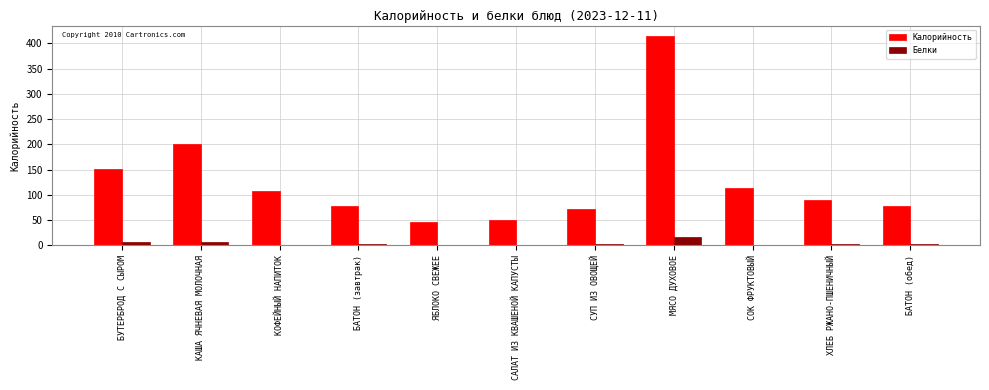

How many categories are shown in the chart?

11